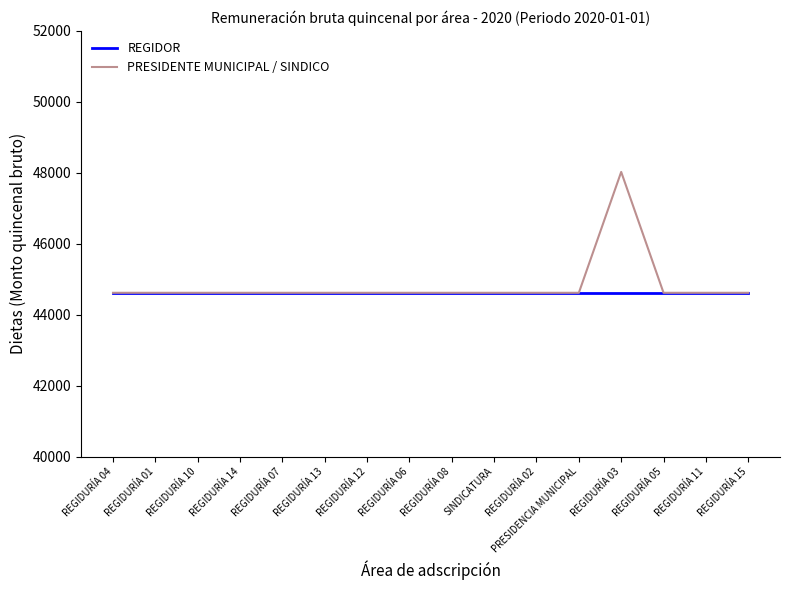

What is the average value of the REGIDOR series?

44615.7